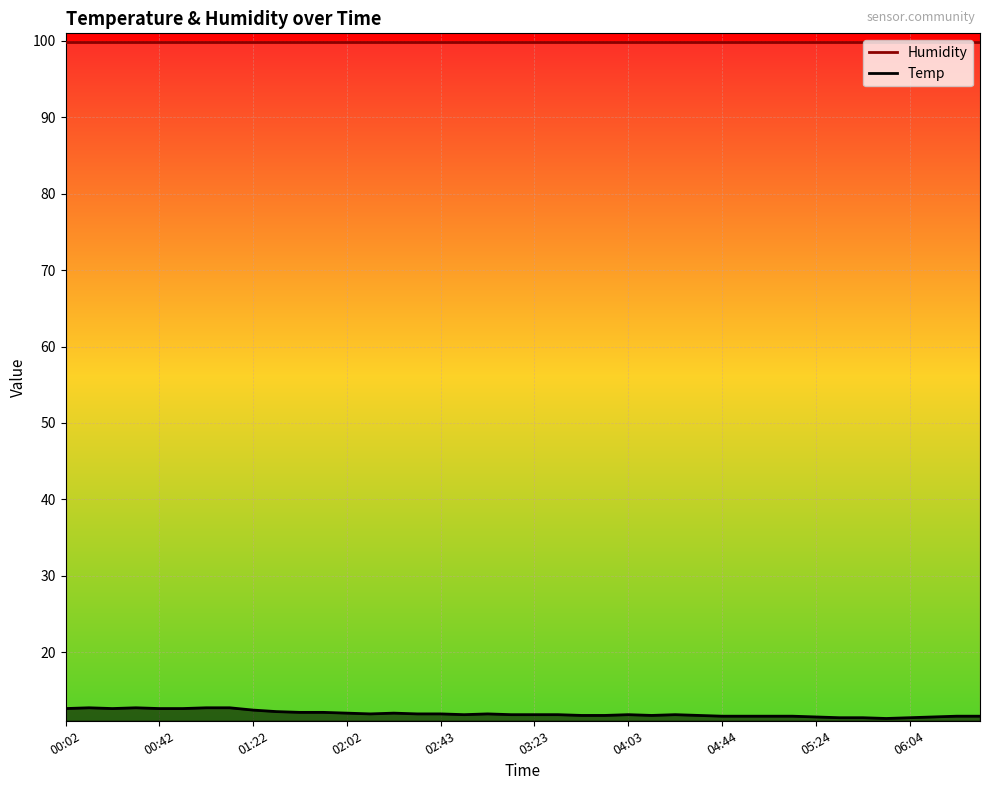

At how many categories does at least one series exceed 46?

40